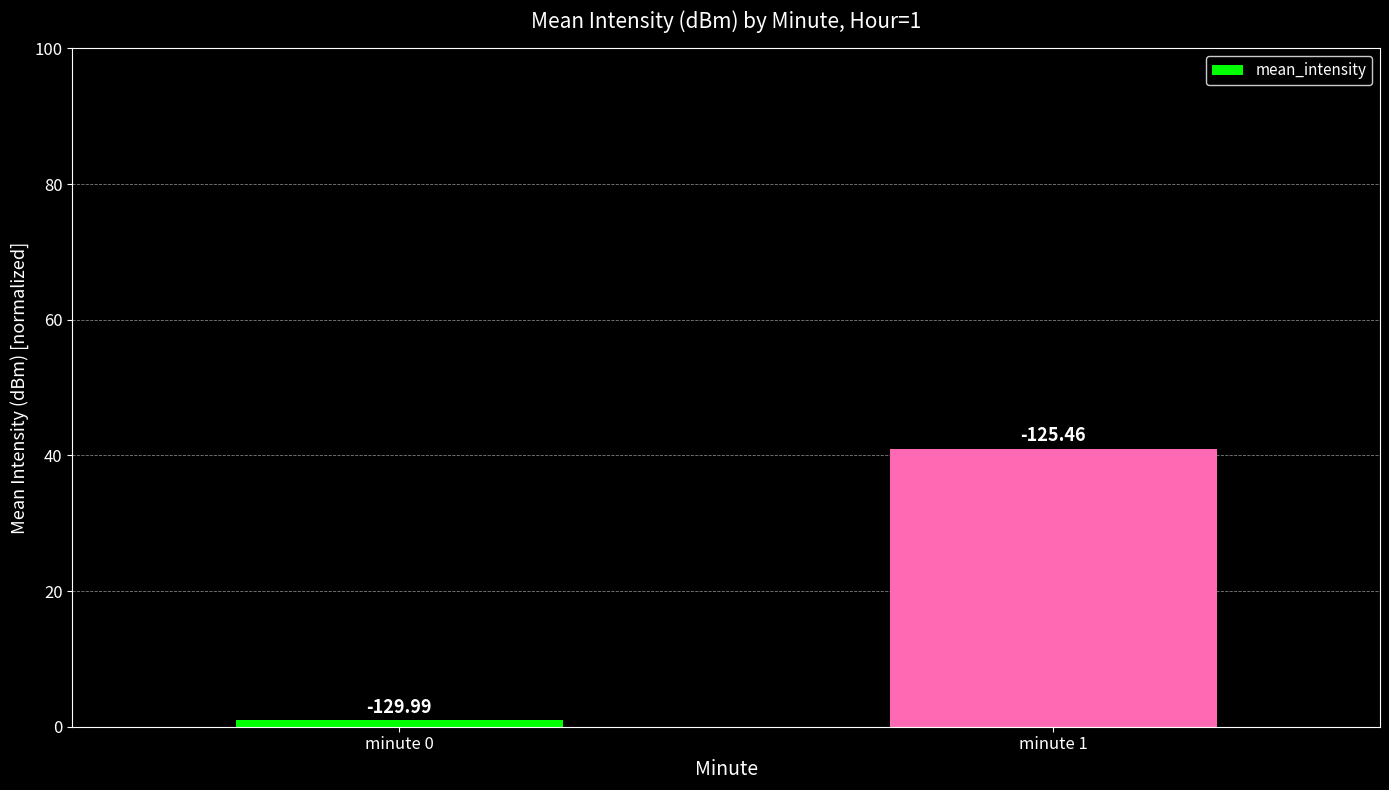

Reading right to left, list all the values displayed in this chart.

minute 1=41	minute 0=1